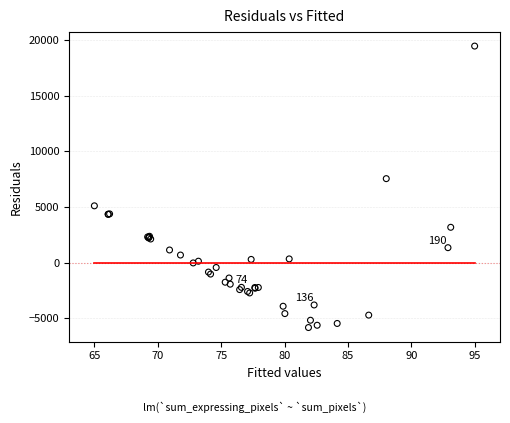

What Y value in the scatter plot is closest to 6802?

7536.0